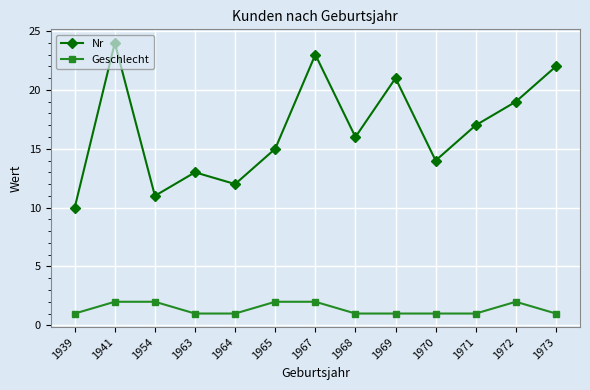

What is the difference between the highest and lowest values at 1963?

12